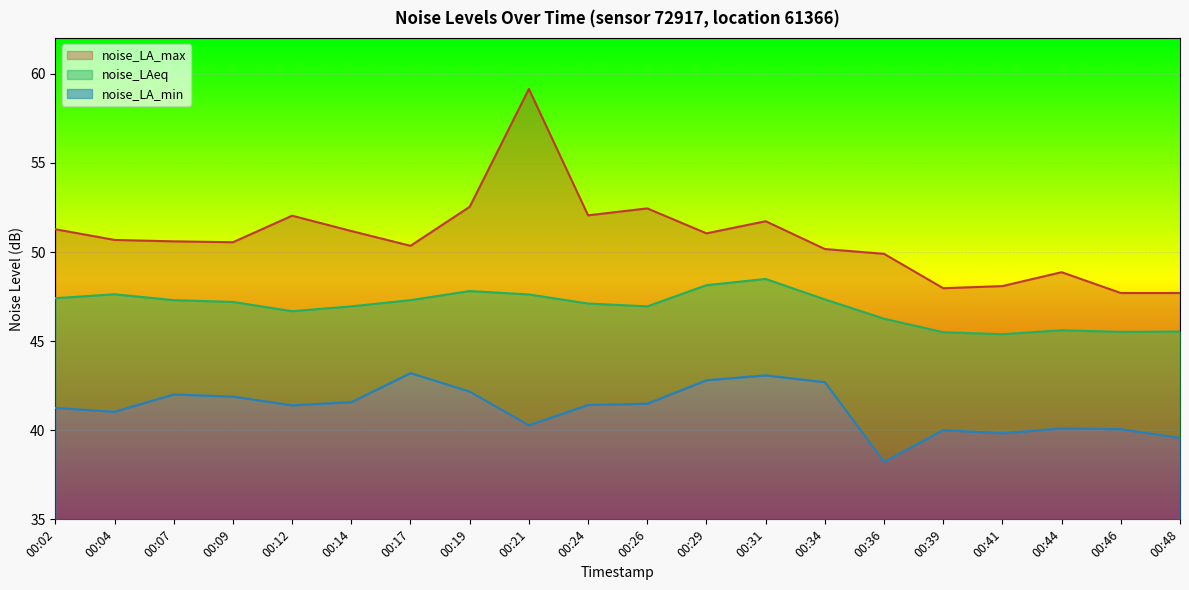

Which series has the largest total across all categories?

noise_LA_max